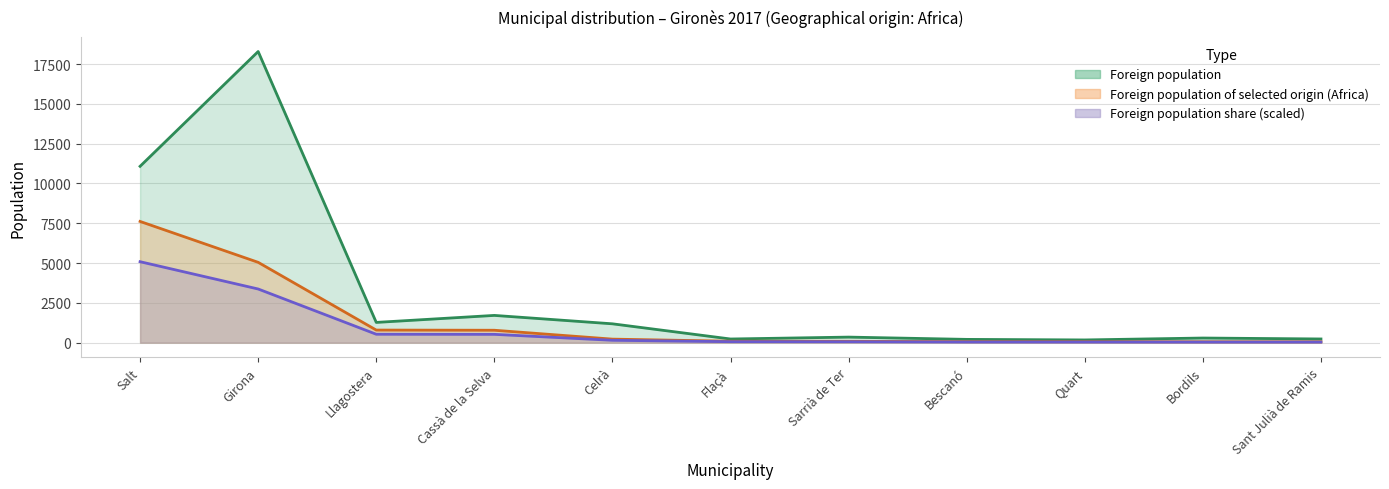

What are all the series names shown in the legend?

Foreign population, Foreign population of selected origin (Africa), Foreign population share